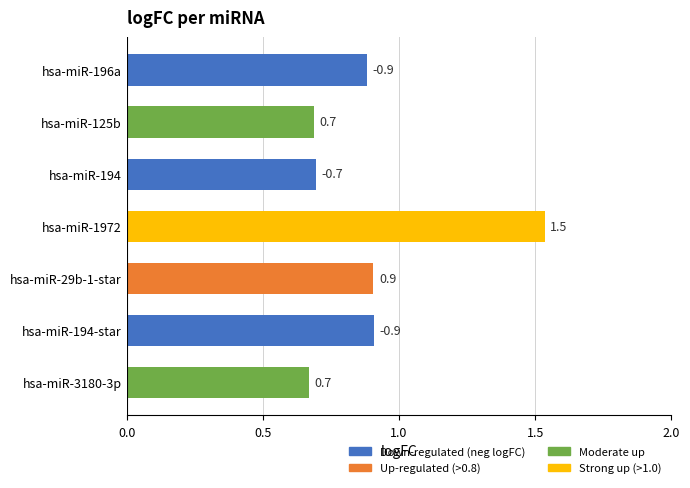

What is the maximum value shown in the chart?

1.5